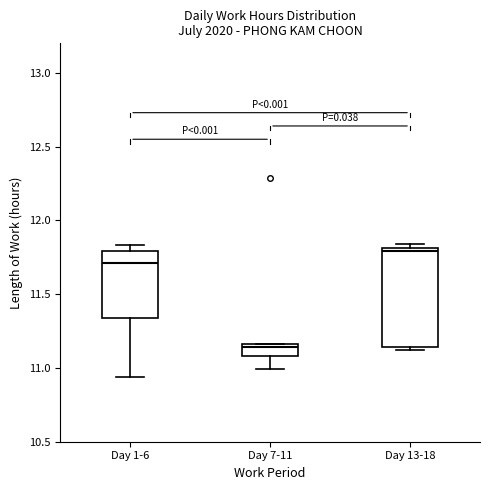

Reading left to right, transcribe this box plot: for each box, give where its median line is, the range the box spans, and where its two whiskers end, as read against the y-axis. The values are not printed on the chart, so give them approximately, as read against the axis.

Day 1-6: median 11.70, box 11.35 to 11.80, whiskers 10.95 to 11.85
Day 7-11: median 11.15 (just below the box's upper edge), box 11.10 to 11.15, whiskers 11.00 to 11.15
Day 13-18: median 11.80 (just below the box's upper edge), box 11.15 to 11.80, whiskers 11.10 to 11.85